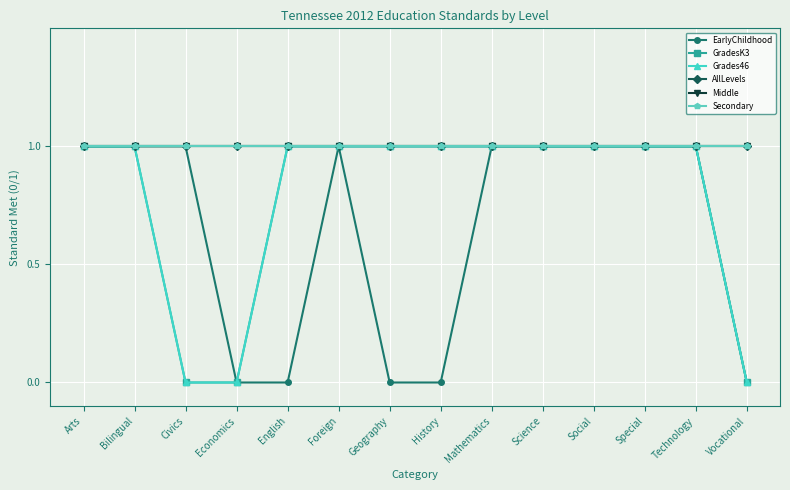

At which category is the sum across all series the highest?

Arts